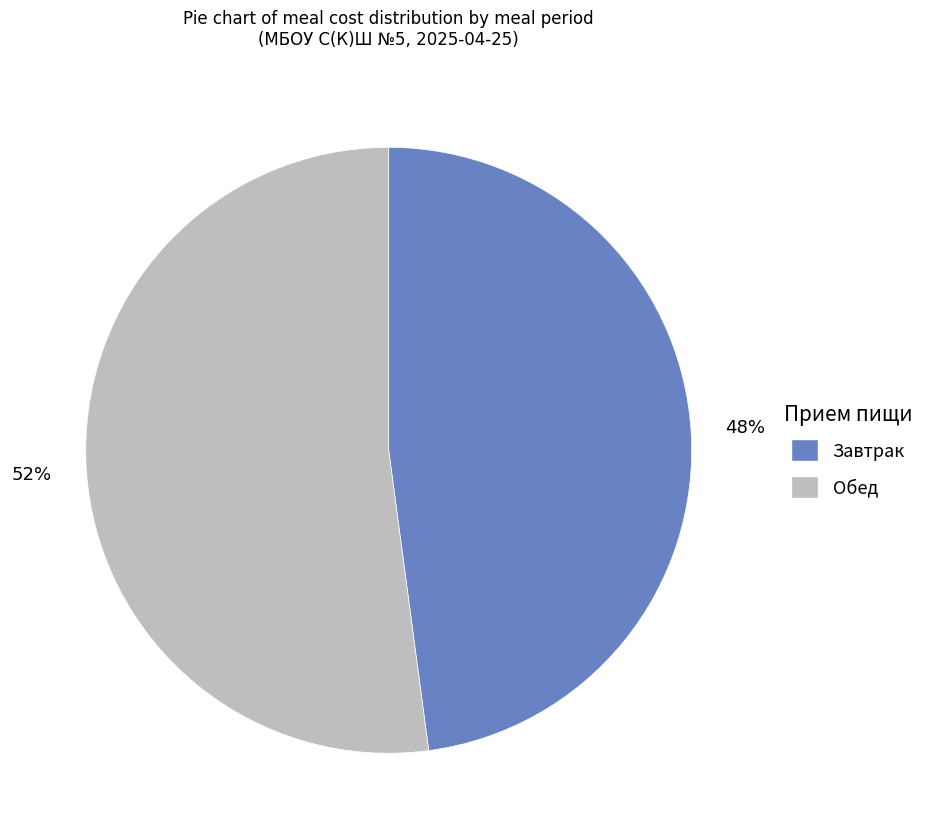

How many segments does this pie chart have?

2